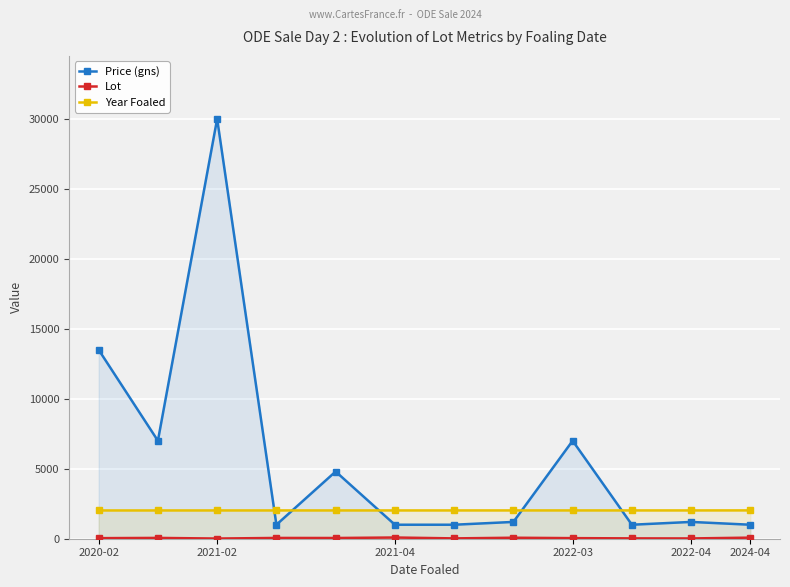

The value of Price (gns) at 2020-02 is 13500. True or false?

True